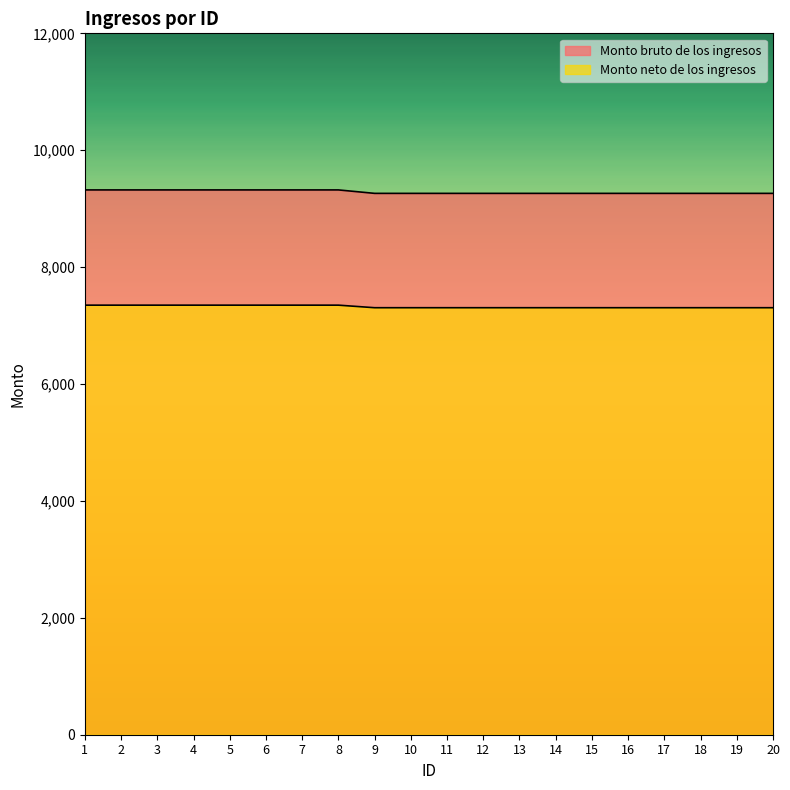

At which label does Monto neto de los ingresos reach its minimum?

9